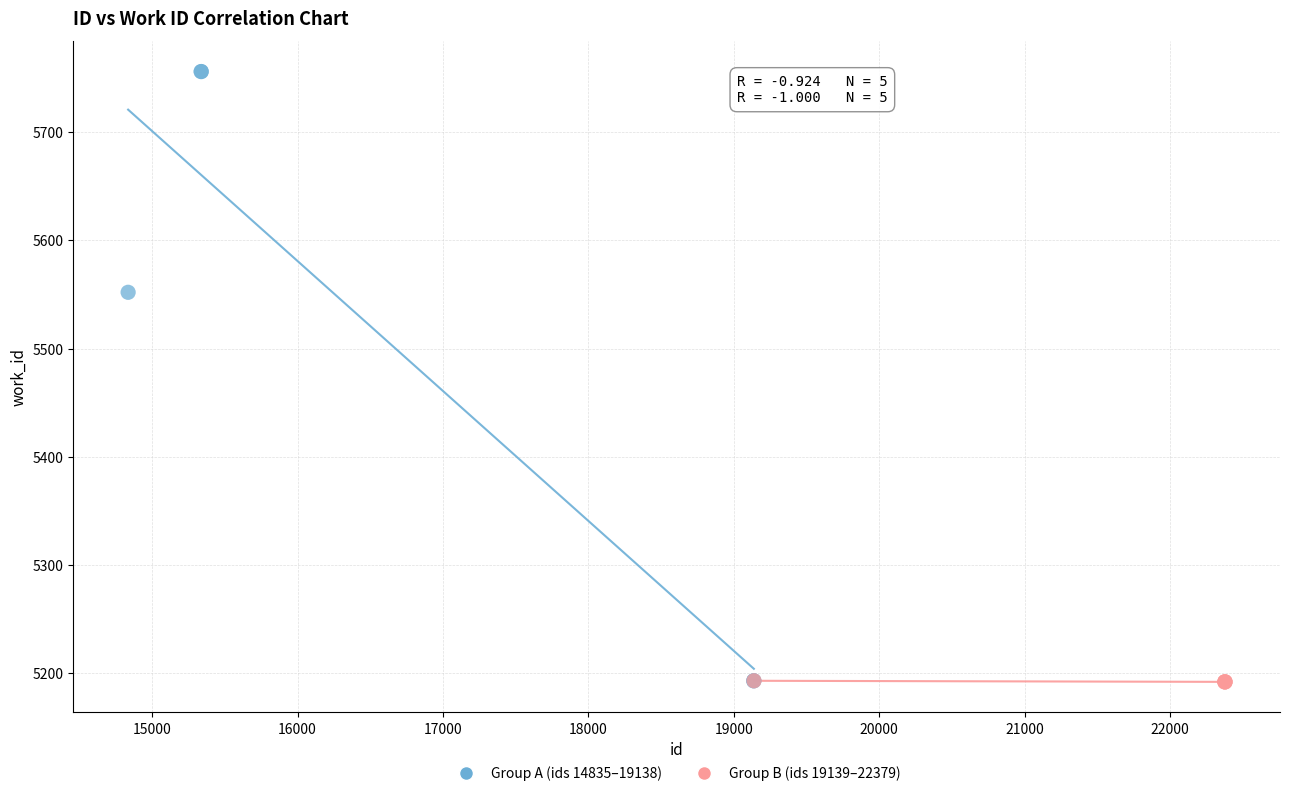

Which series has the largest Y range (max minus min)?

Group A (ids 14835–19138)